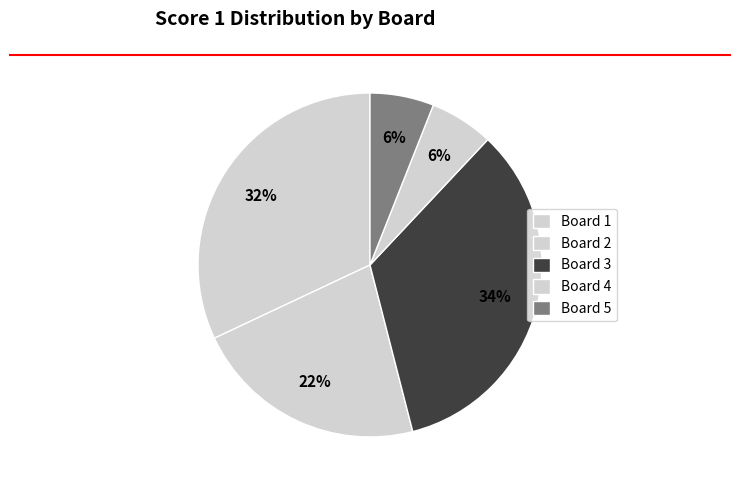

Count the number of slices in the pie.

5